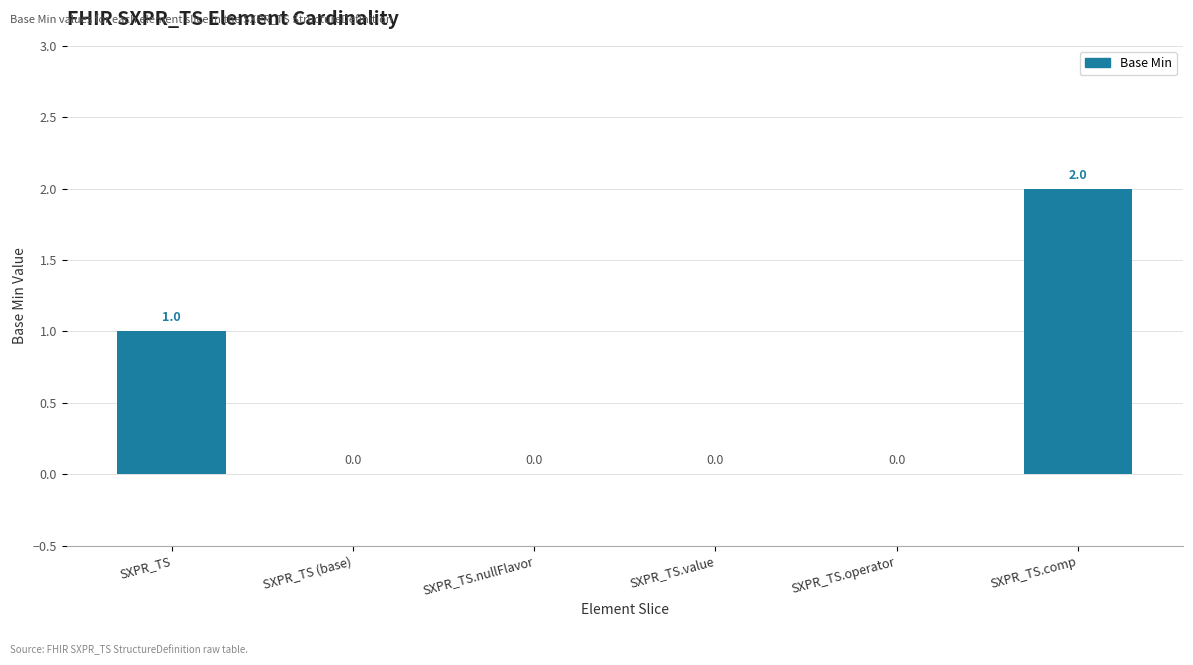

True or false: the data shows 1 at SXPR_TS.nullFlavor.

False